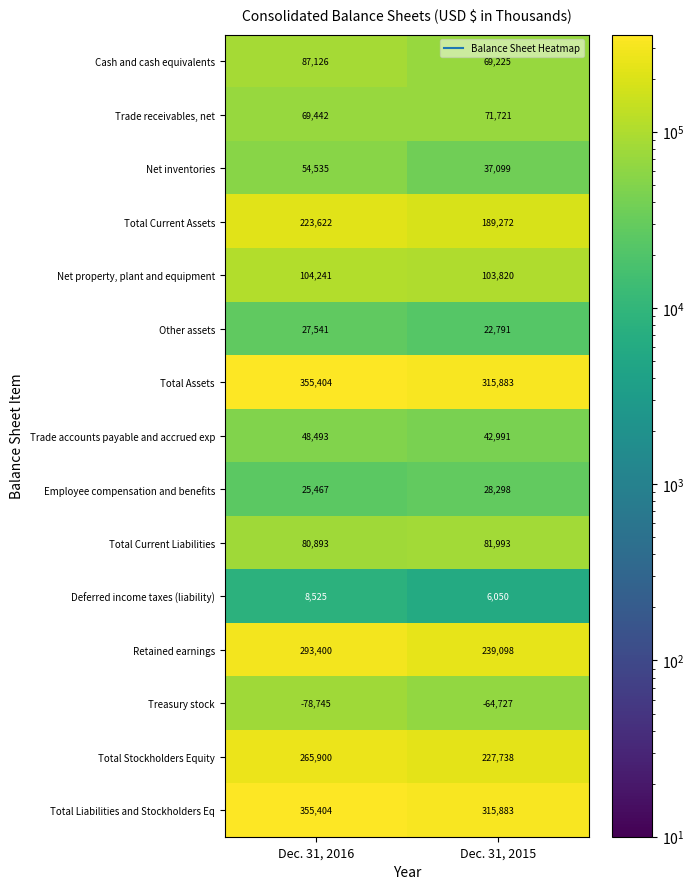

What is the difference between the maximum and minimum values in the Total Liabilities and Stockholders Eq series?

39521